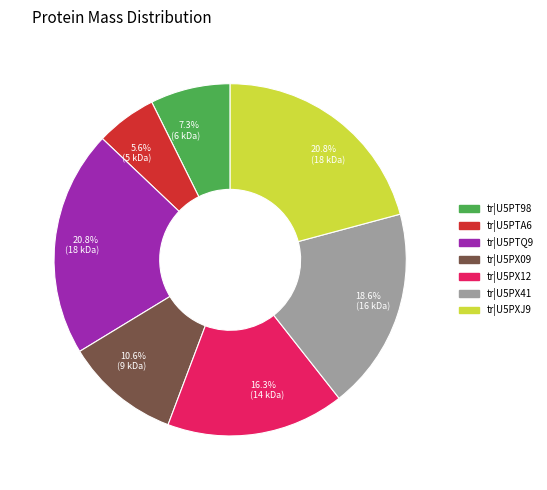

Does any single category account for the majority?

No